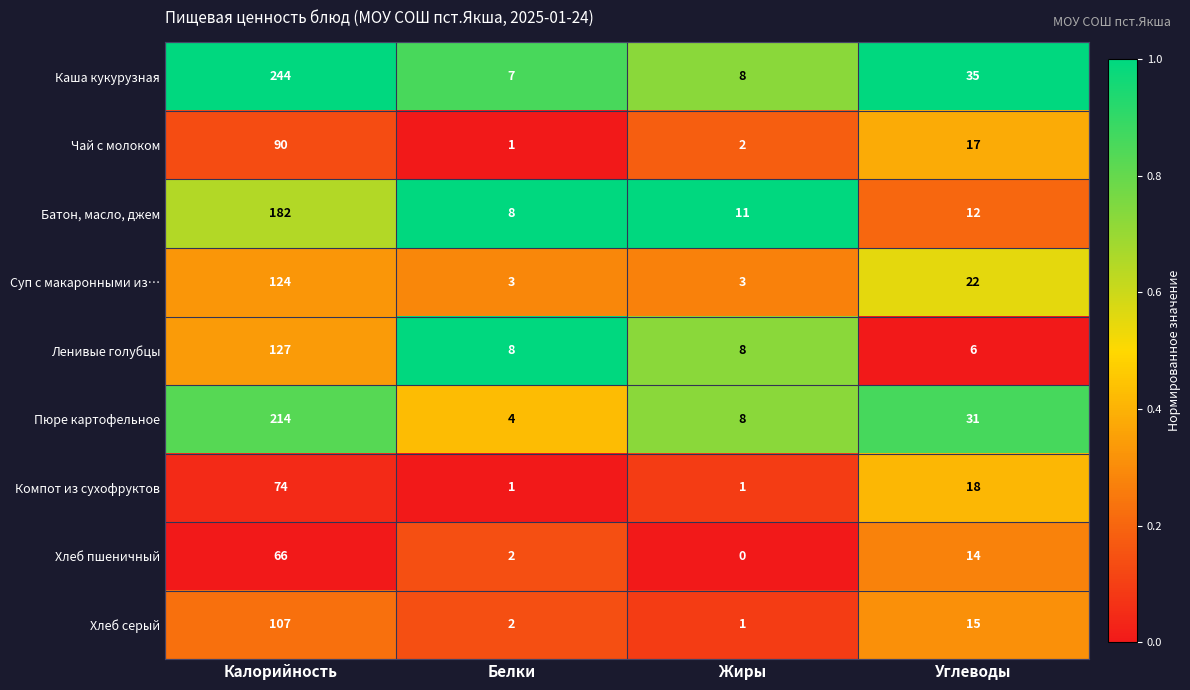

Is the value of Компот из сухофруктов at Жиры greater than the value of Ленивые голубцы at Белки?

No